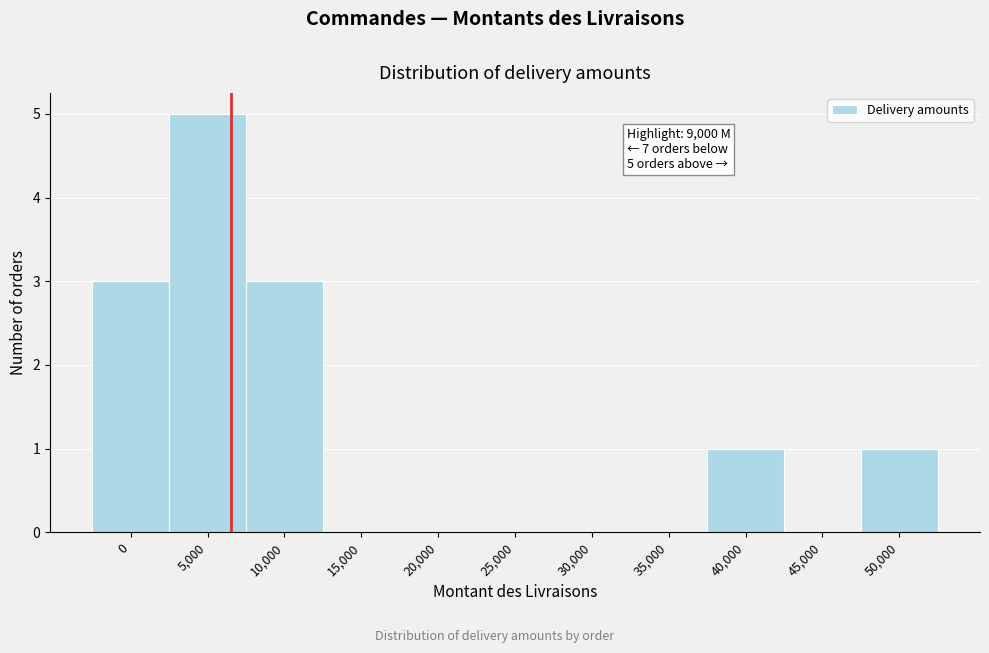

Reading right to left, extract all data points from this chart.

50,000=1	45,000=0	40,000=1	35,000=0	30,000=0	25,000=0	20,000=0	15,000=0	10,000=3	5,000=5	0=3